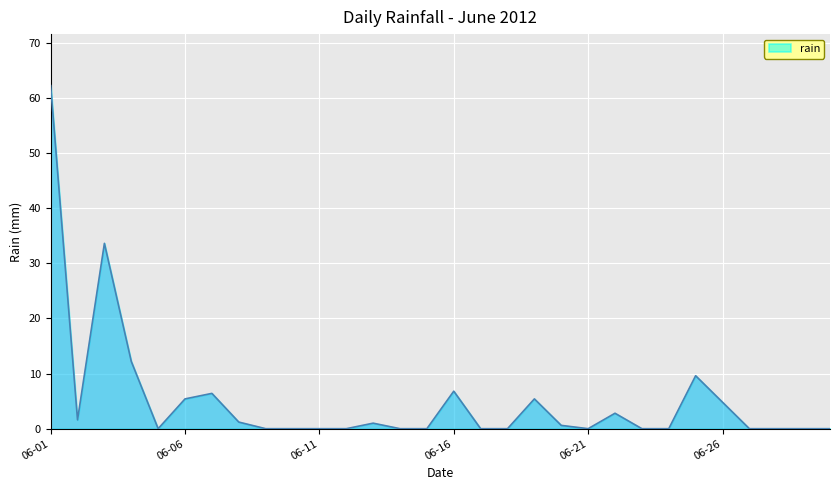

What is the greatest value displayed?

62.2